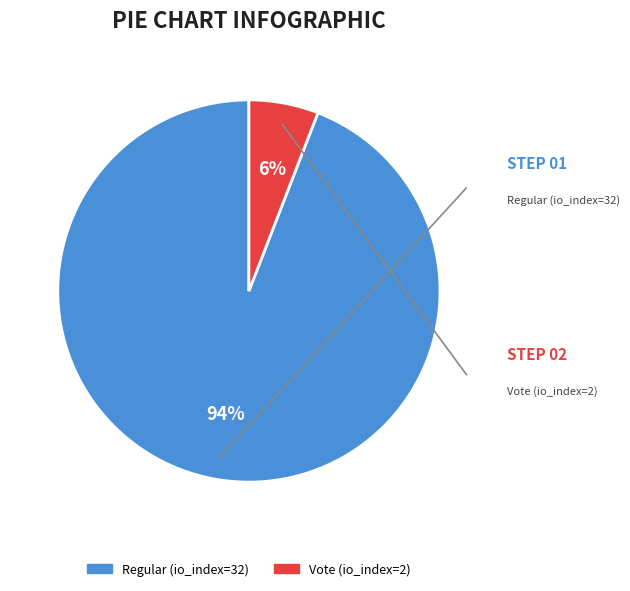

Rank the categories by value from highest to lowest.

Regular (io_index=32), Vote (io_index=2)